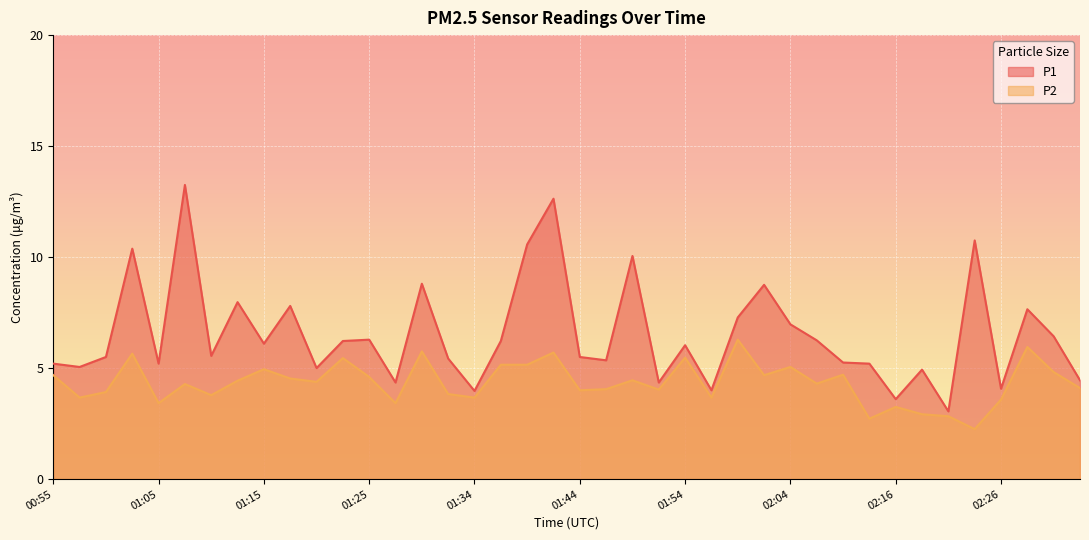

Rank the series at 01:05 from highest to lowest value.

P1, P2